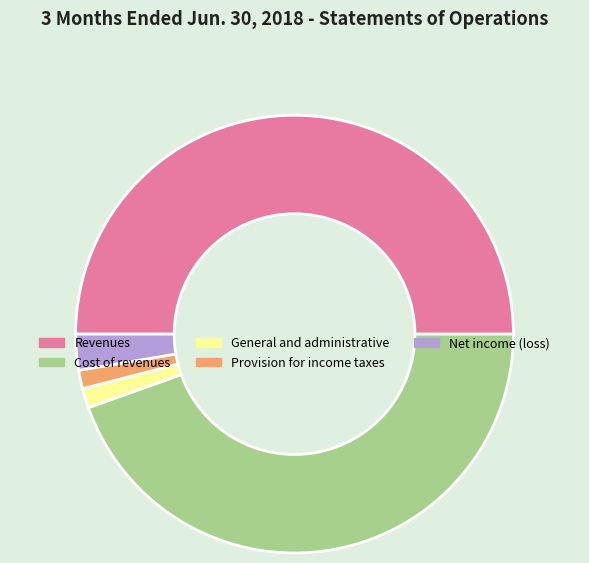

Is it true that Provision for income taxes is 14% of the pie?

False